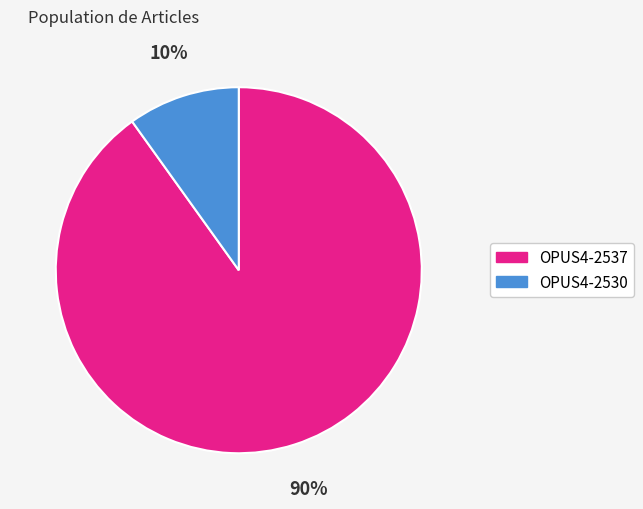

To the nearest percent, what percentage of the pie is OPUS4-2530?

10%